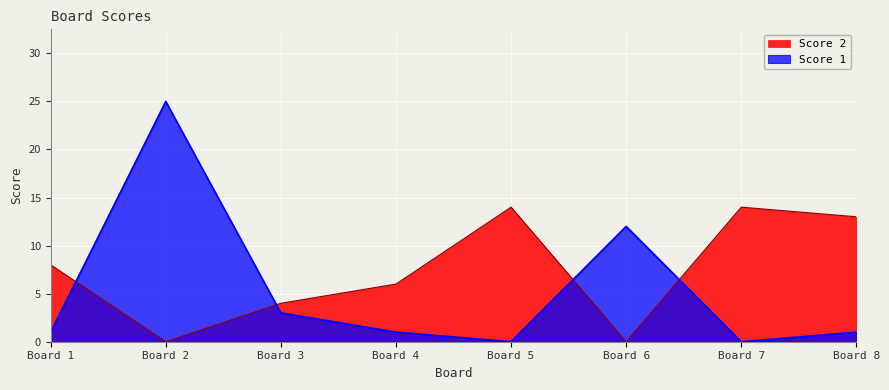

Which series changed the most between Board 2 and Board 7?

Score 1